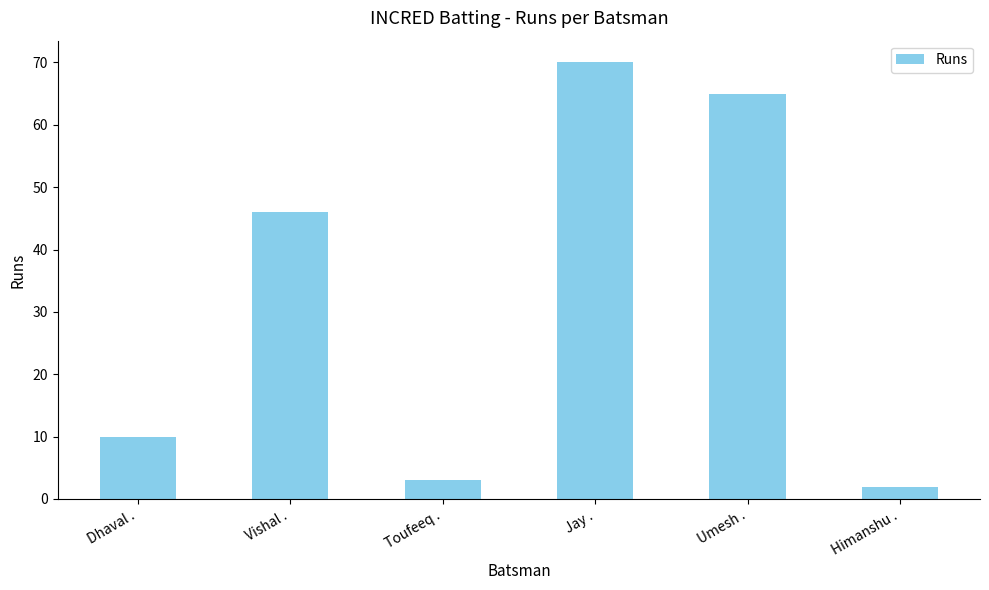

What is the change in value from Dhaval . to Toufeeq .?

-7